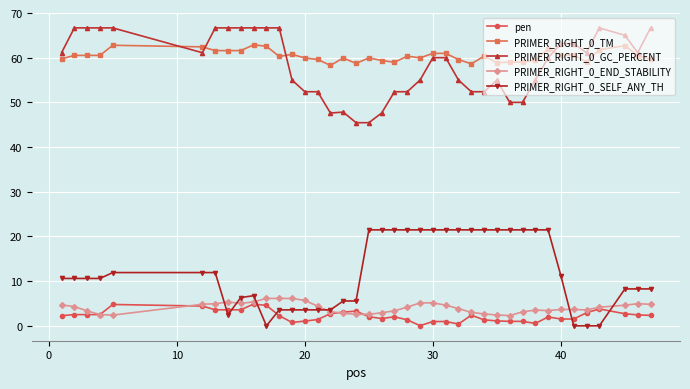

What is the value of the PRIMER_RIGHT_0_END_STABILITY point at the 1st from the left?

4.7